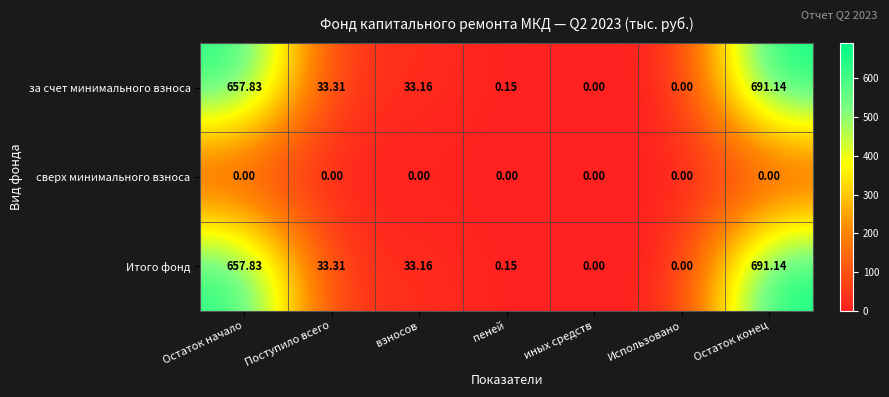

At which category does the chart reach its peak across all series?

Остаток конец